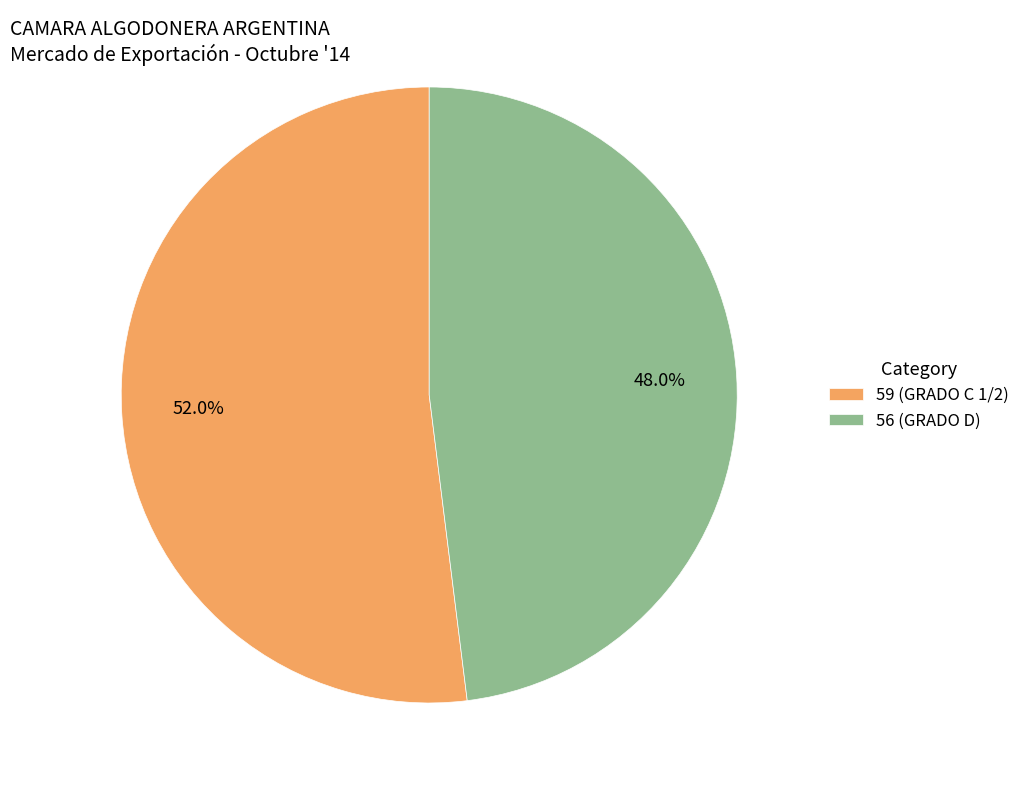

Which category accounts for the majority?

59 (GRADO C 1/2)